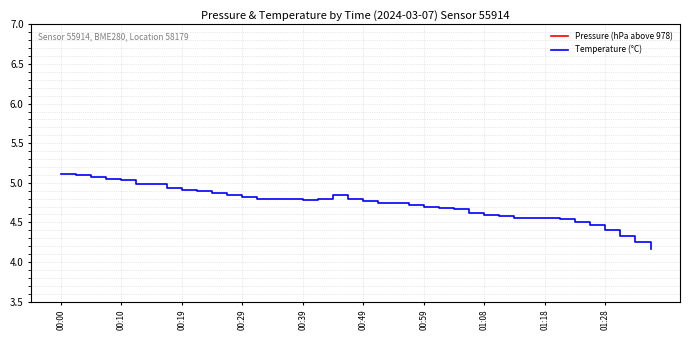

What is the maximum value for Temperature (°C)?

5.1